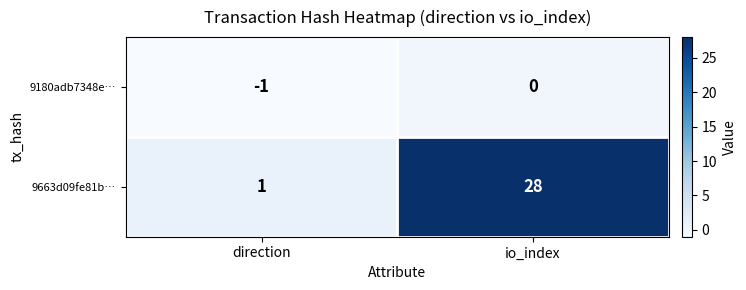

What is the difference between the highest and lowest values at direction?

2